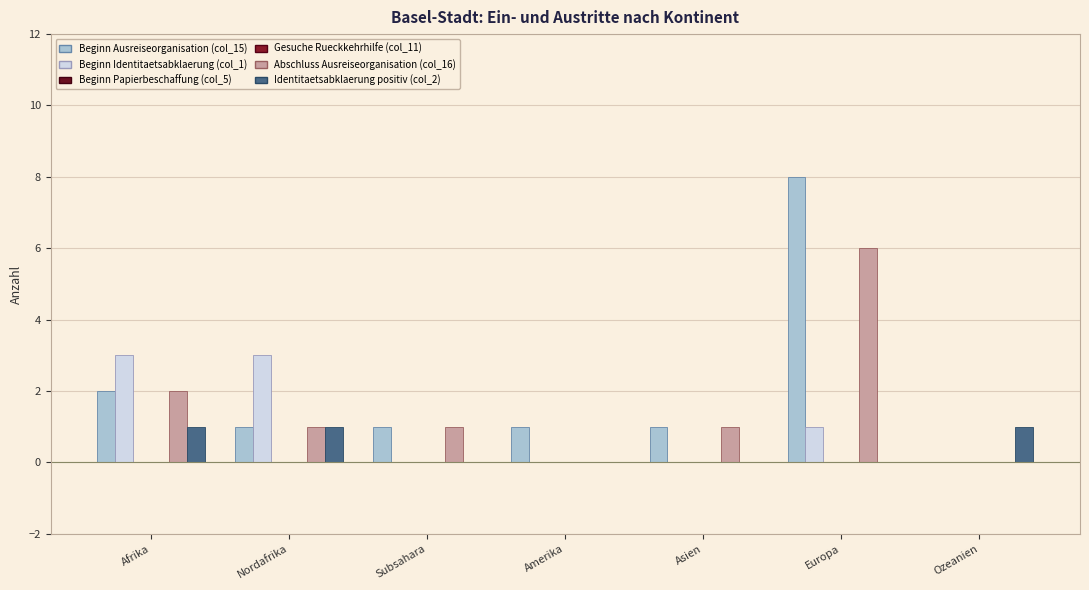

The value of Beginn Papierbeschaffung (col_5) at Amerika is 0. True or false?

True